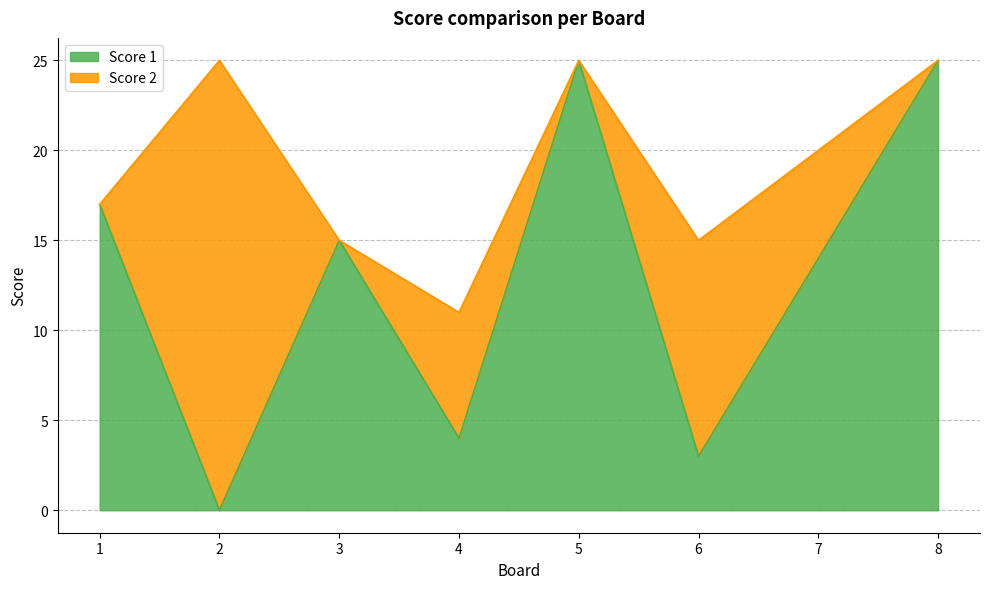

What is the difference between the maximum and minimum values?

25